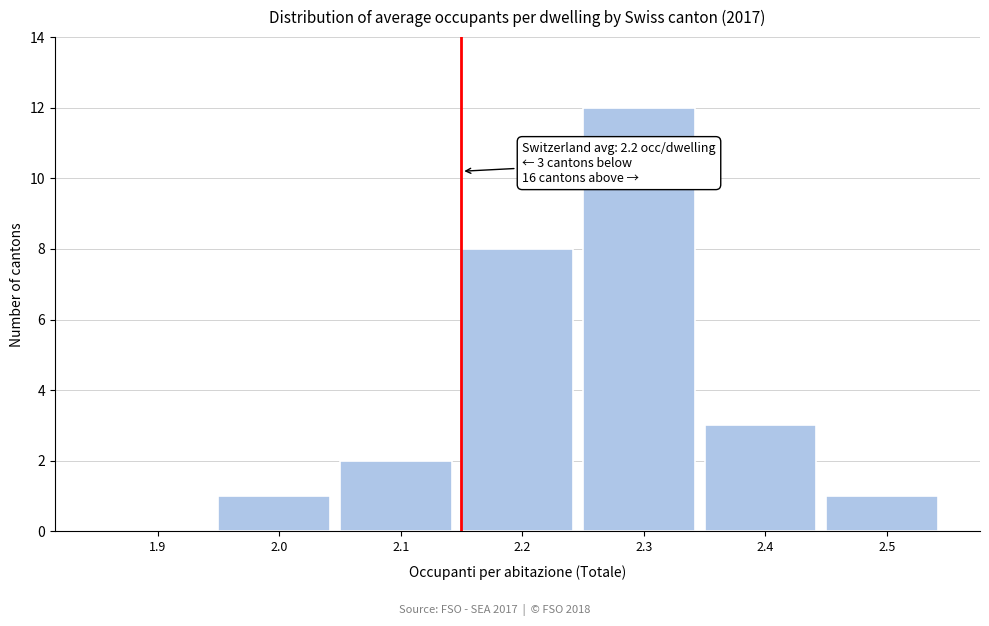

Reading left to right, transcribe all the data shown in this chart.

1.9=0	2.0=1	2.1=2	2.2=8	2.3=12	2.4=3	2.5=1